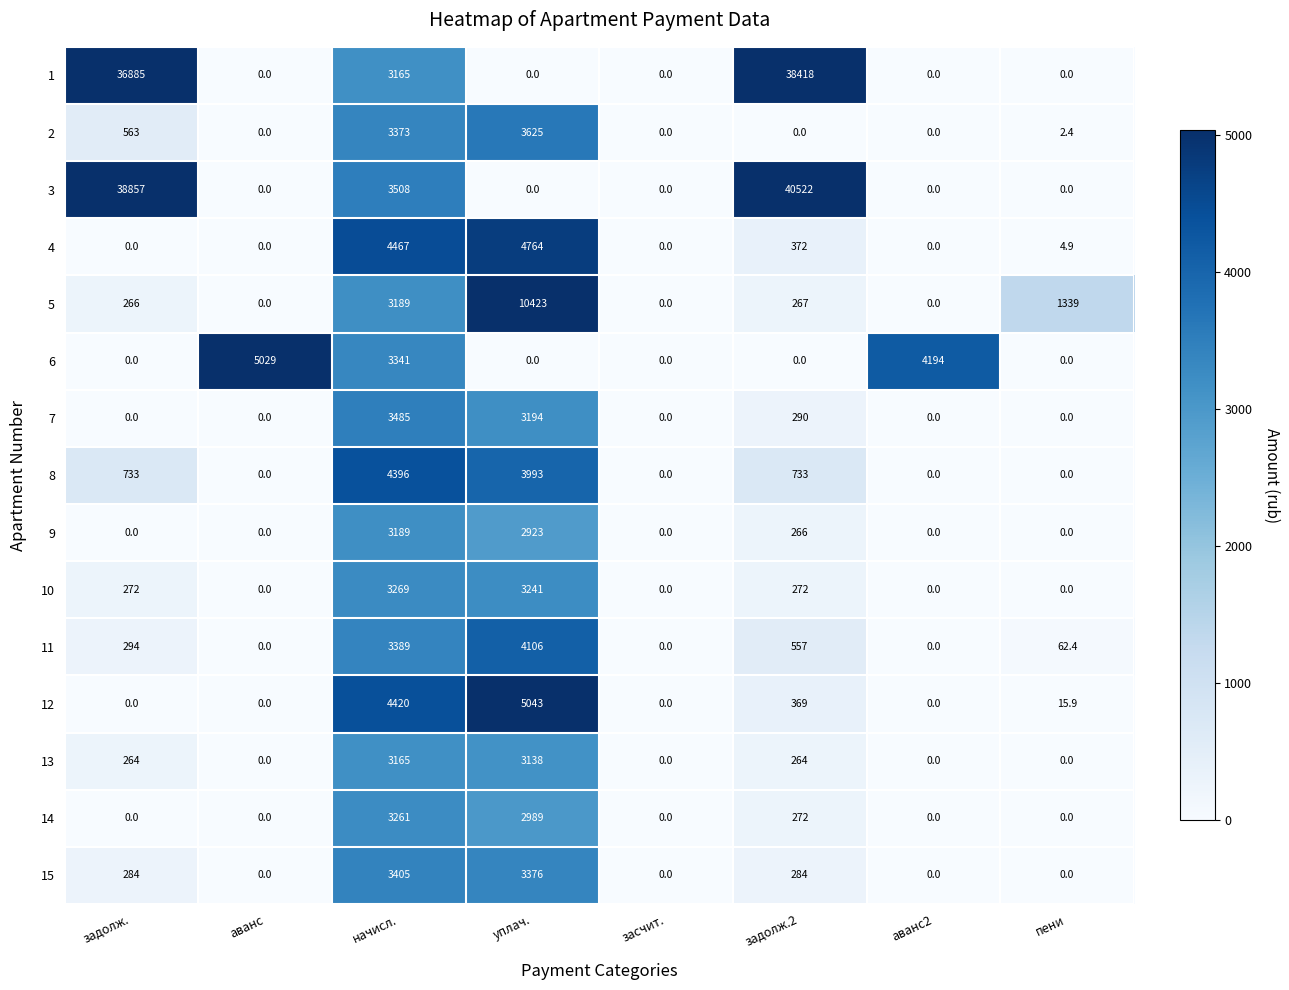

What is the spread (max minus min) of values at уплач.?

10423.0